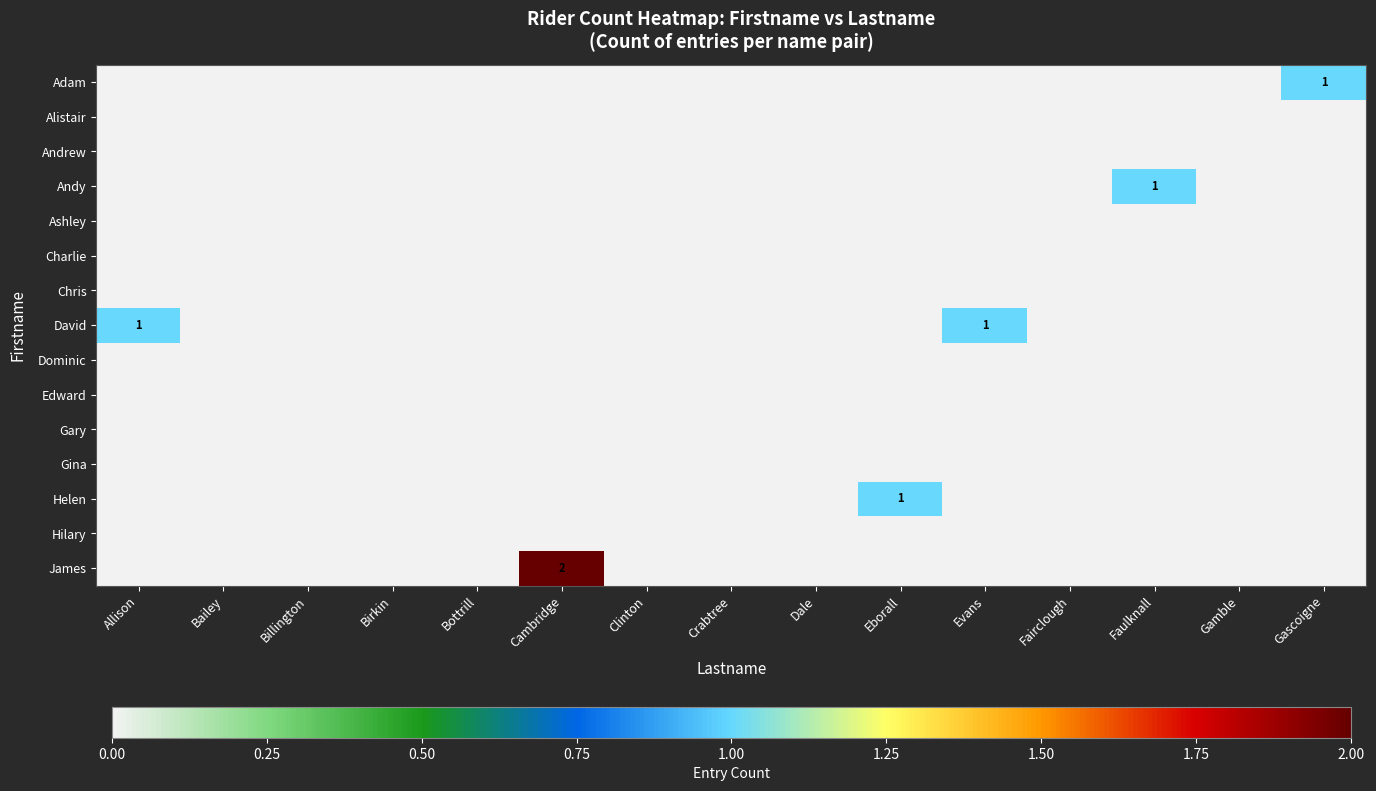

Rank the series by their maximum value, from highest to lowest.

James, Adam, Andy, David, Helen, Alistair, Andrew, Ashley, Charlie, Chris, Dominic, Edward, Gary, Gina, Hilary